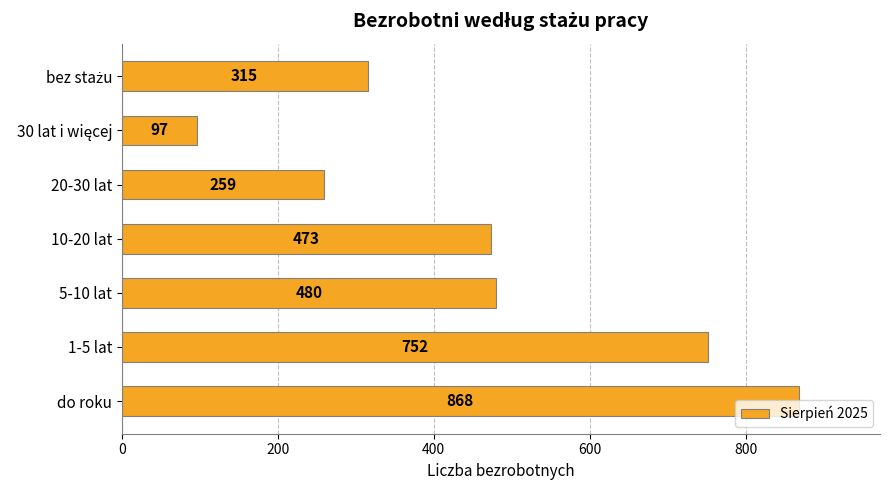

The chart shows a value of 868 at do roku. True or false?

True